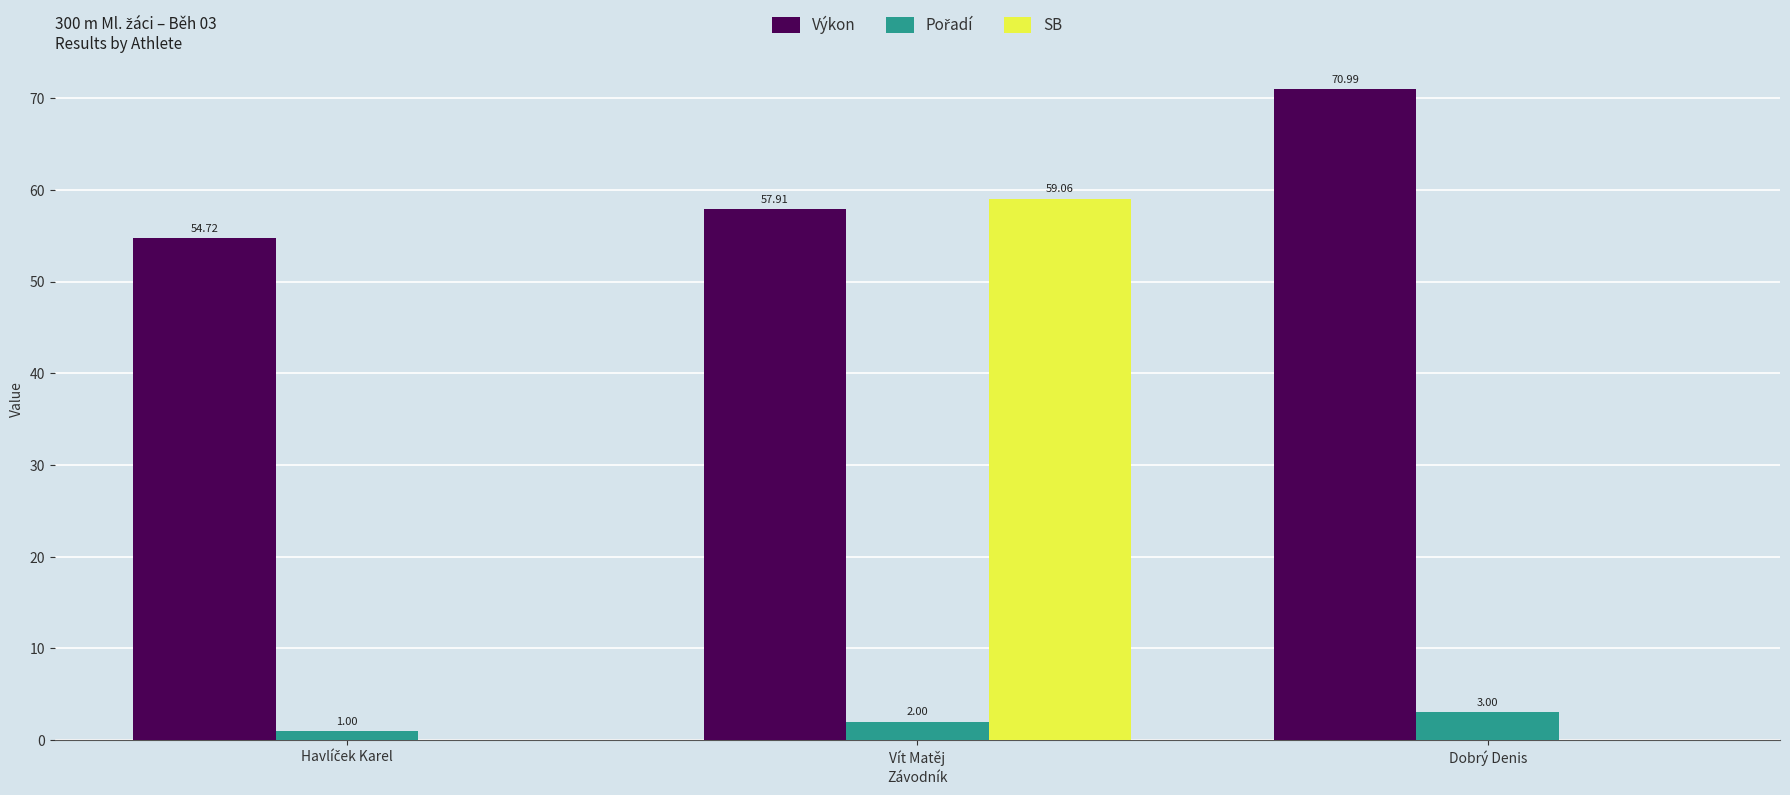

What is the sum of all Výkon values?

183.6